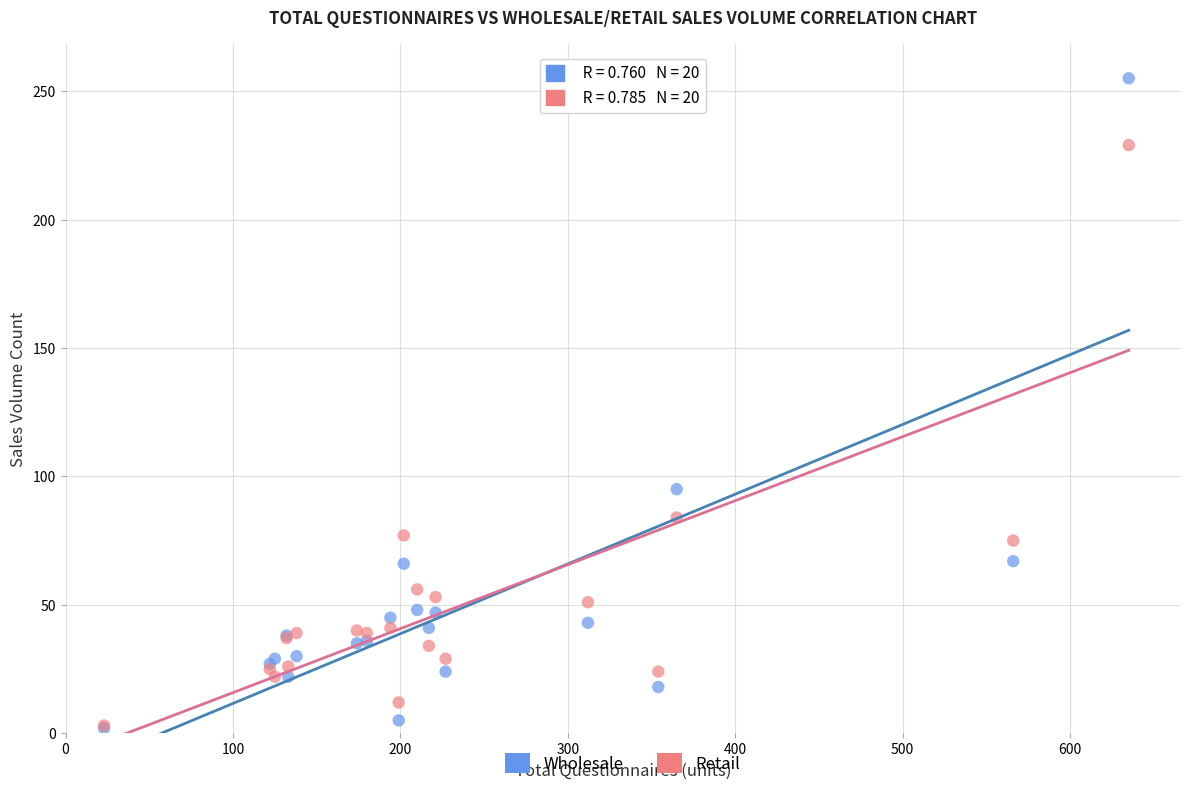

In the Wholesale series, what Y value is closest to 128?

95